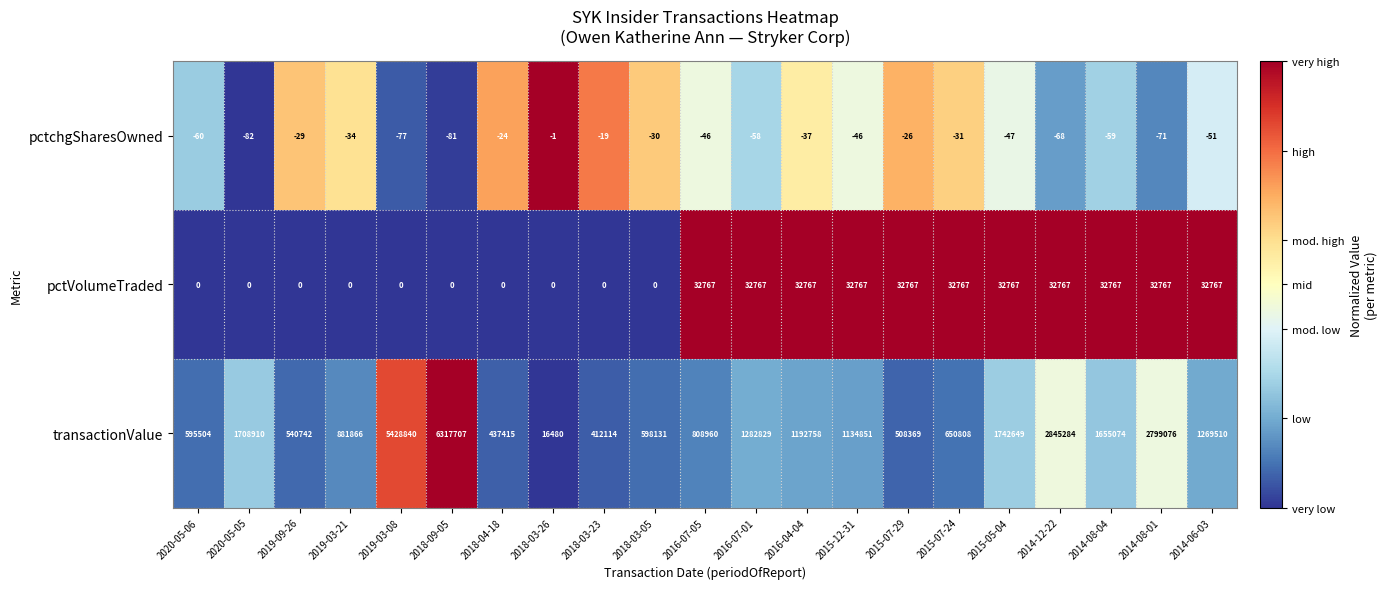

What is the maximum value shown in the chart?

6317707